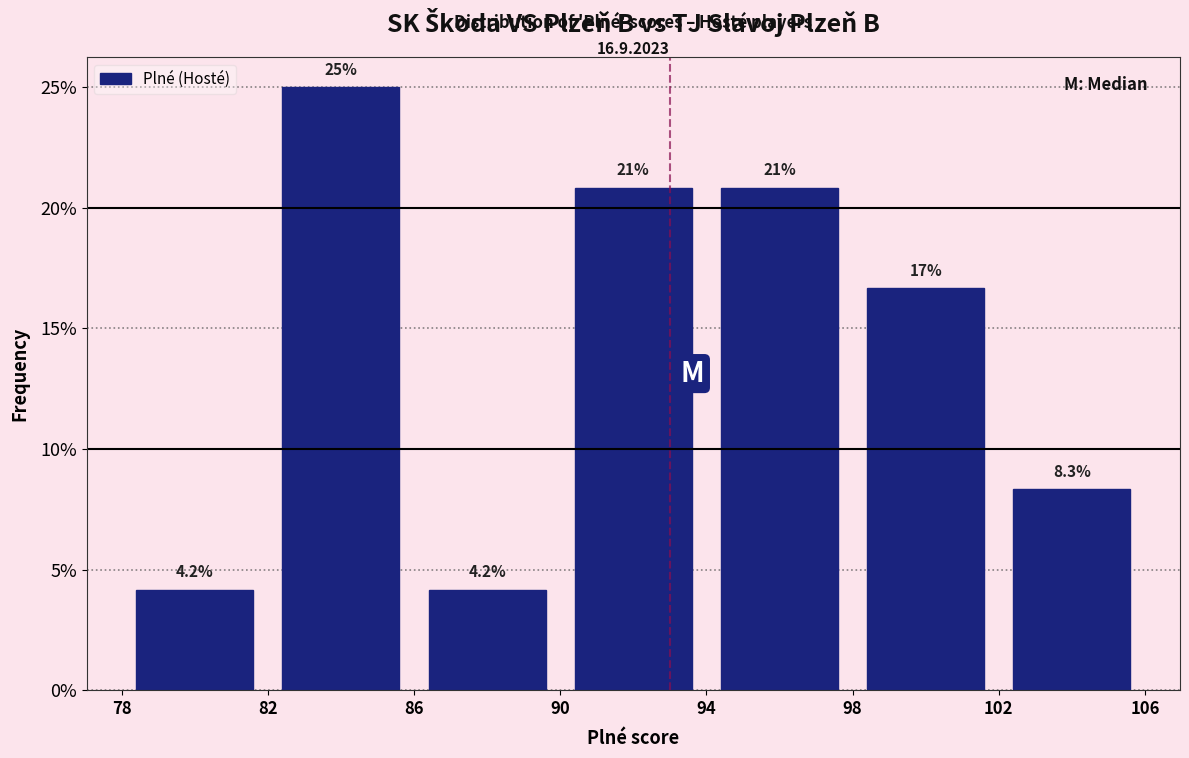

Over which range of the x-axis is the bar tallest?

82 to 86